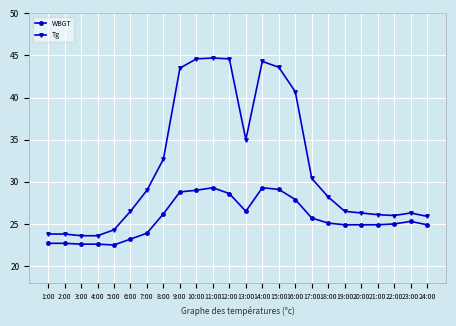

What is the minimum value shown in the chart?

22.5